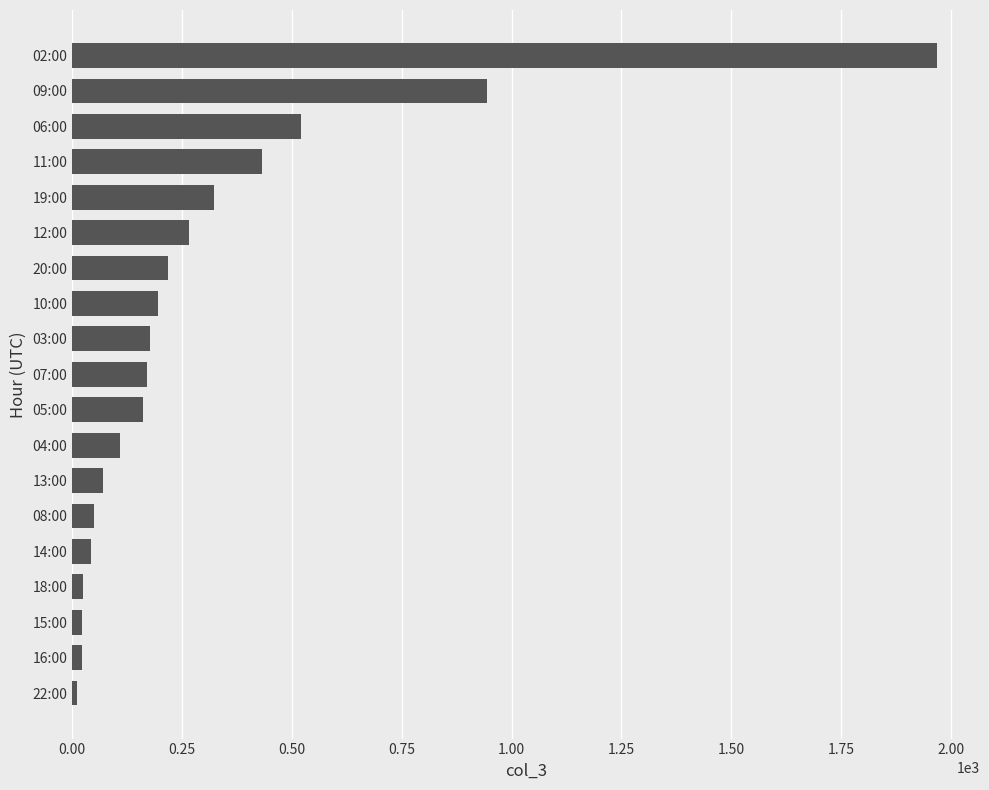

Where is the data nearest to the value 989?

09:00